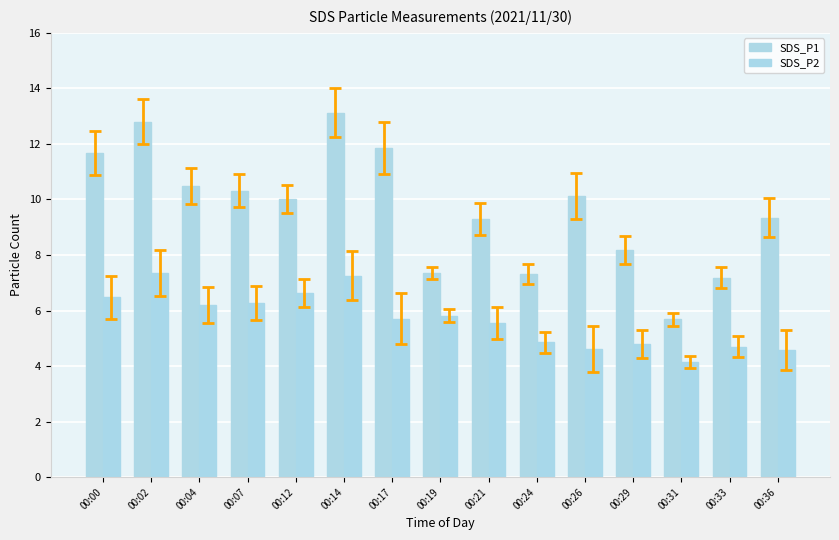

How many bars are there in total?

30